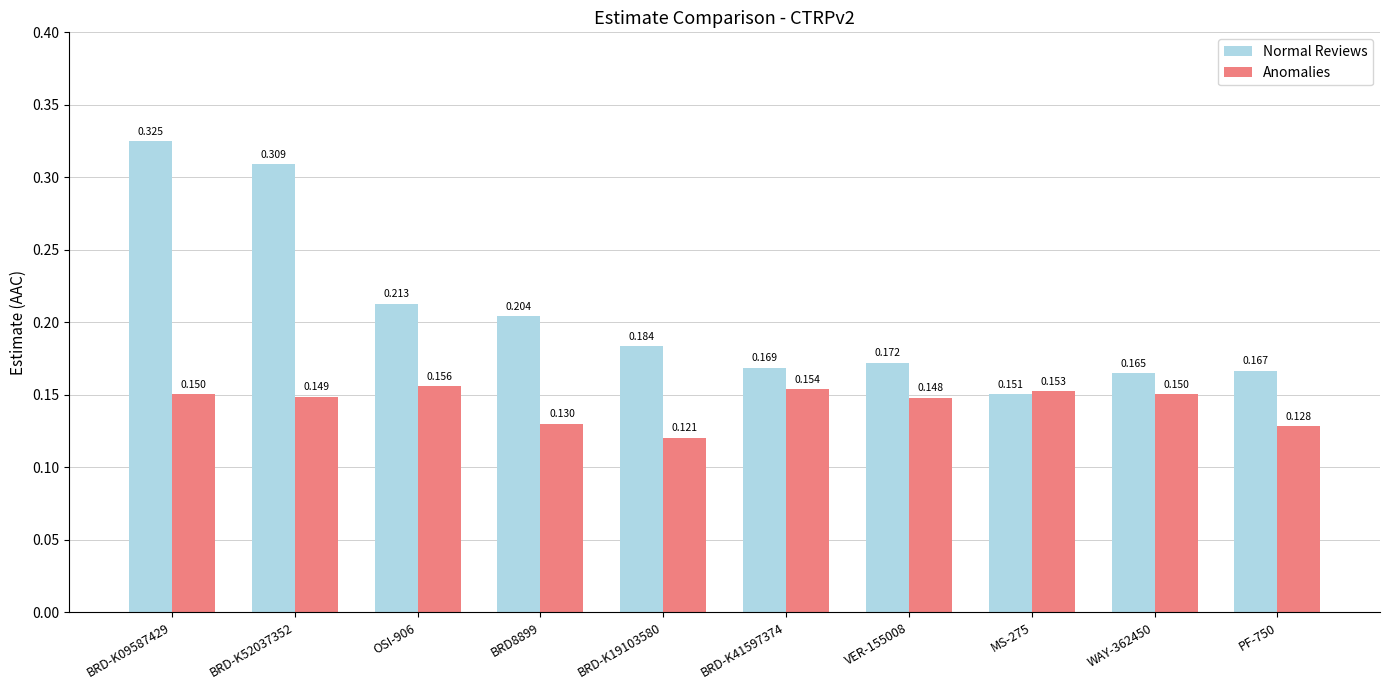

What is the label of the 10th bar from the right?

BRD-K09587429